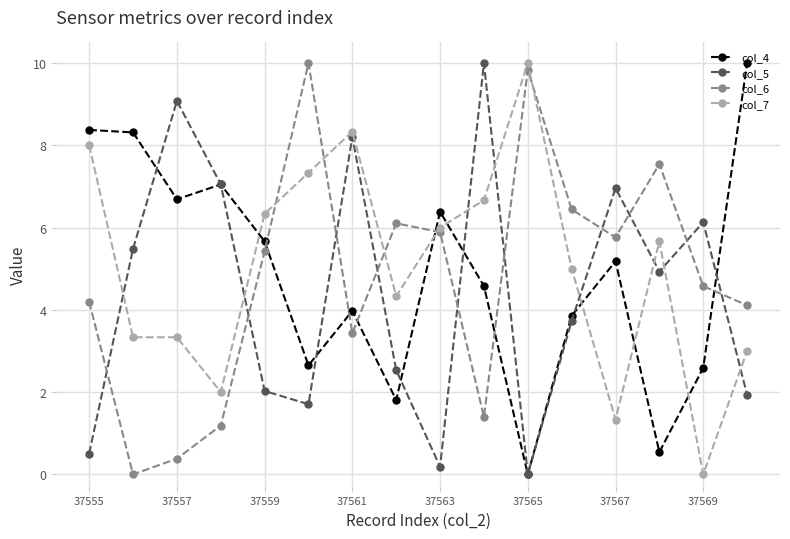

How many interior local valleys does the col_4 series have?

5